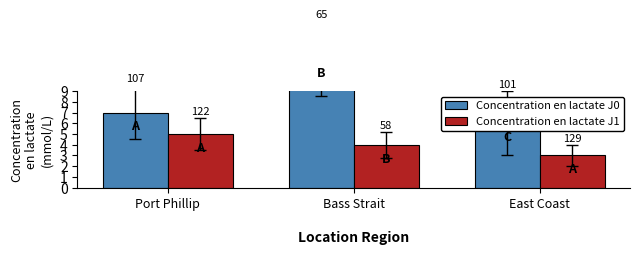

Which category has the highest value in the Concentration en lactate J1 series?

Port Phillip
